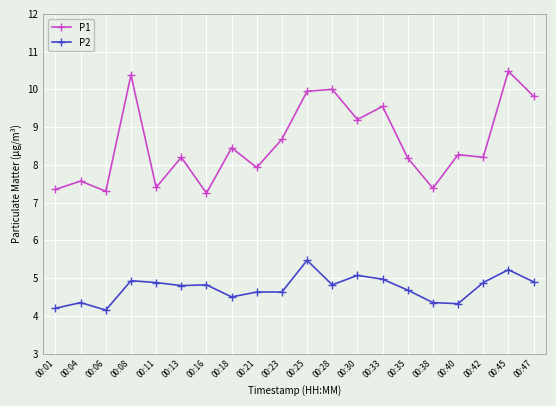

True or false: P2 and P1 intersect in this chart.

False